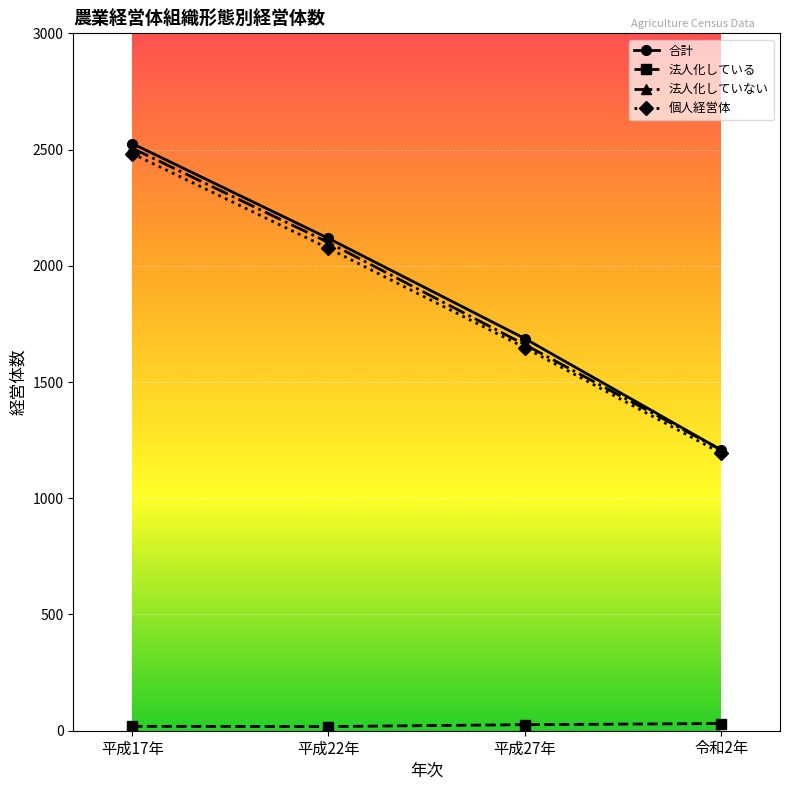

What is the label of the 3rd point from the right?

平成22年